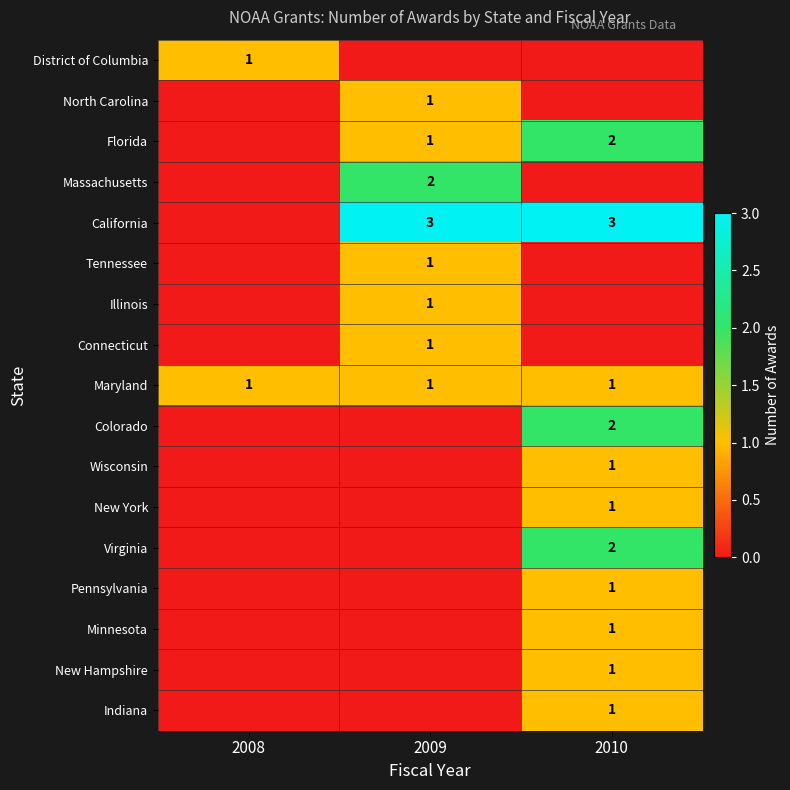

True or false: Connecticut has a value of 2 at 2009.

False